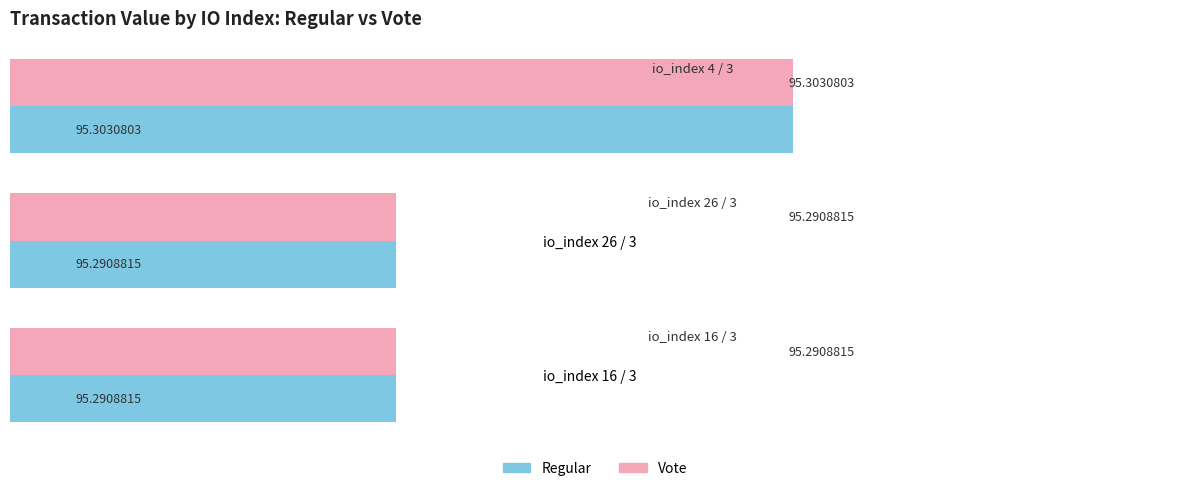

At how many categories does at least one series exceed 95?

3